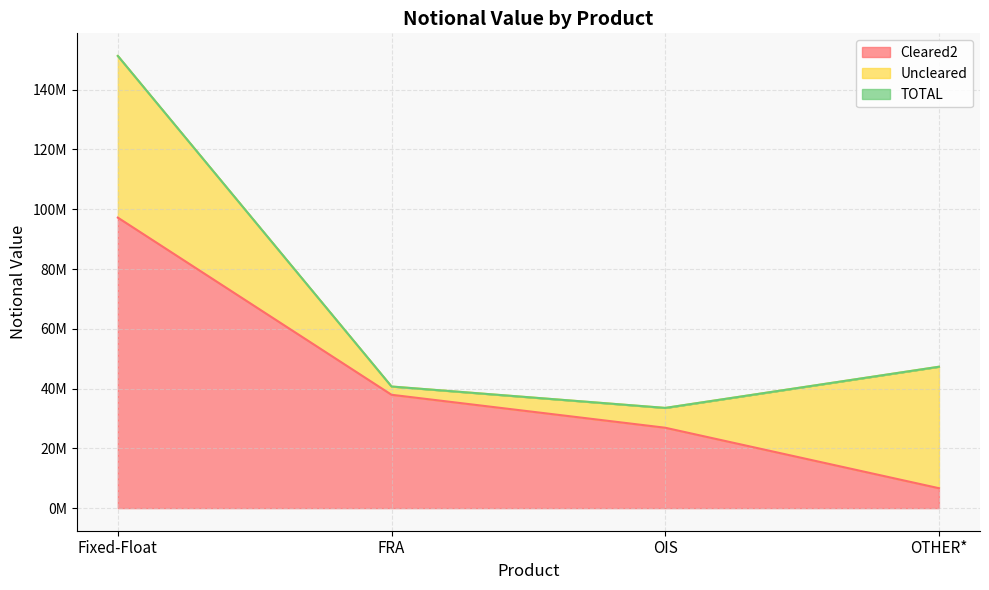

How many lines are shown in the chart?

2